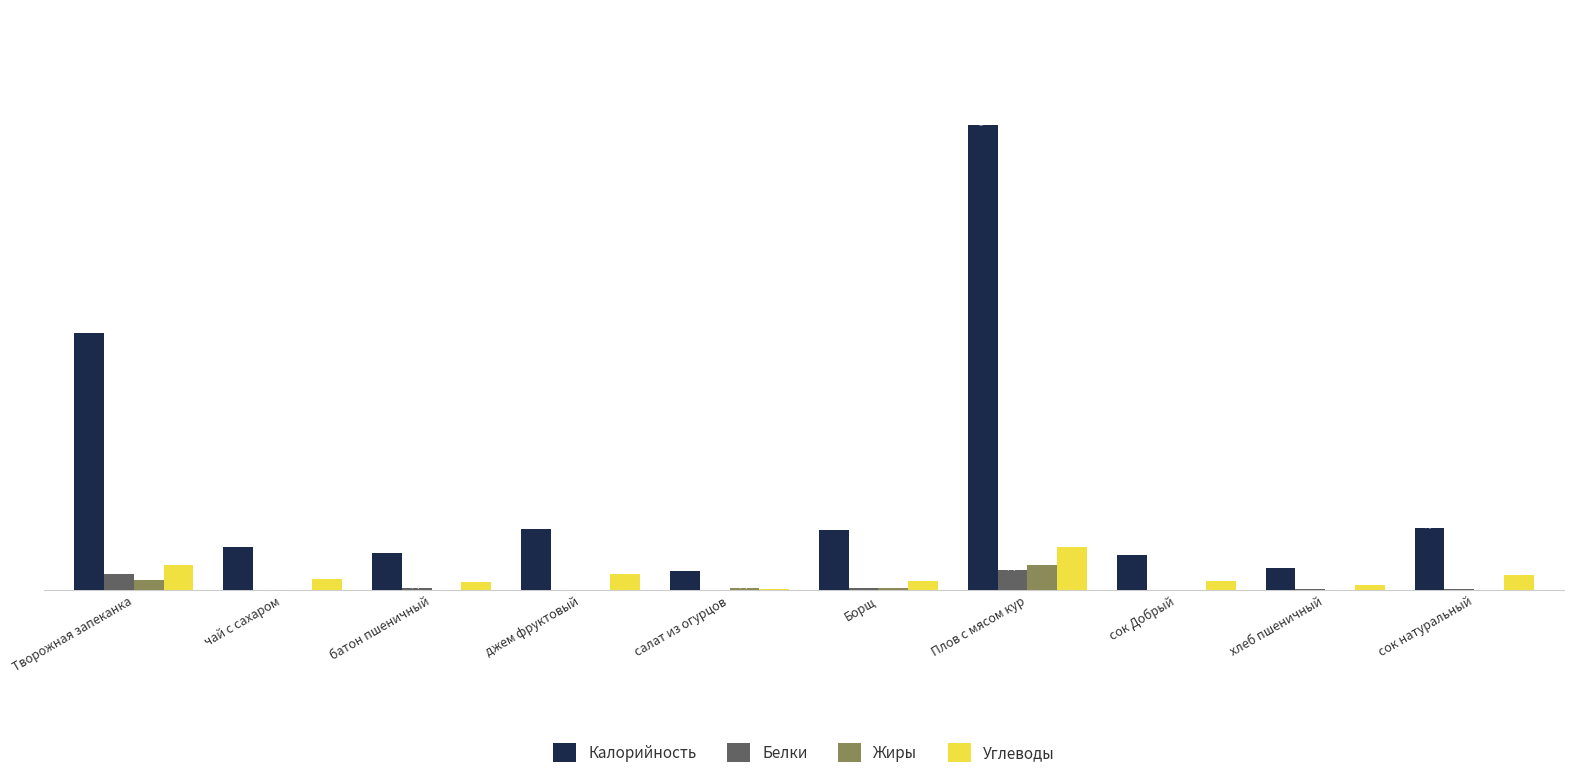

Which series changed the most between Плов с мясом кур and сок натуральный?

Калорийность